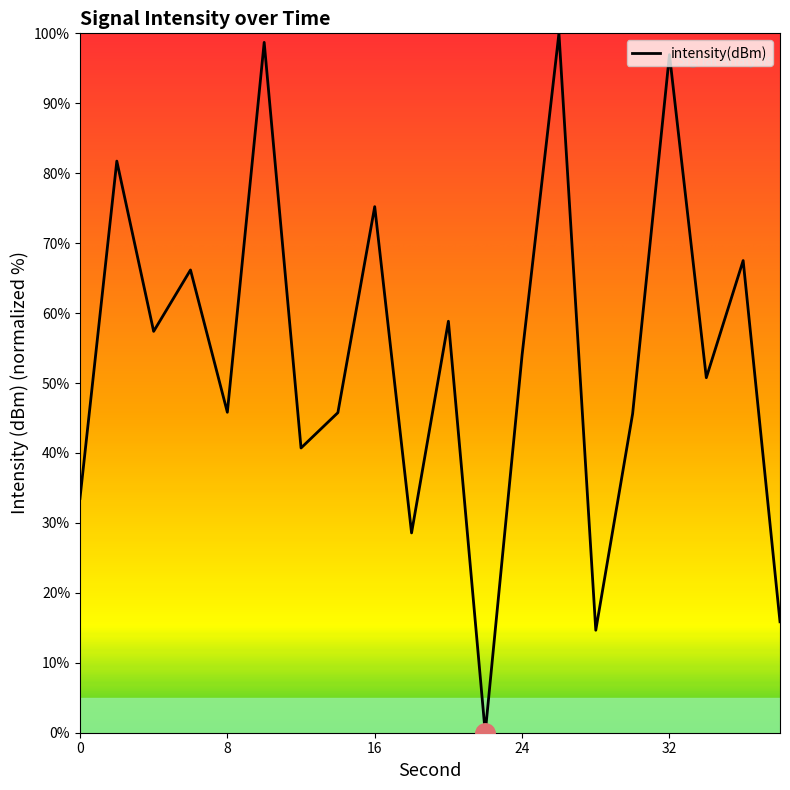

What is the maximum value shown in the chart?

100.0